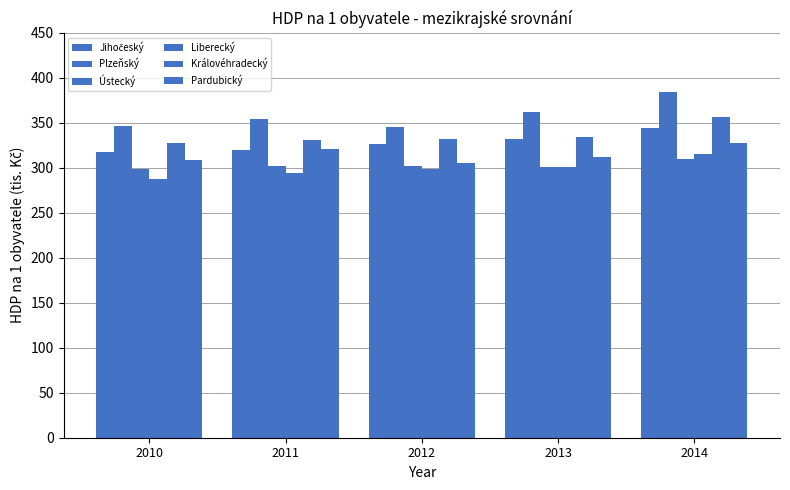

Does the chart contain stacked bars?

No